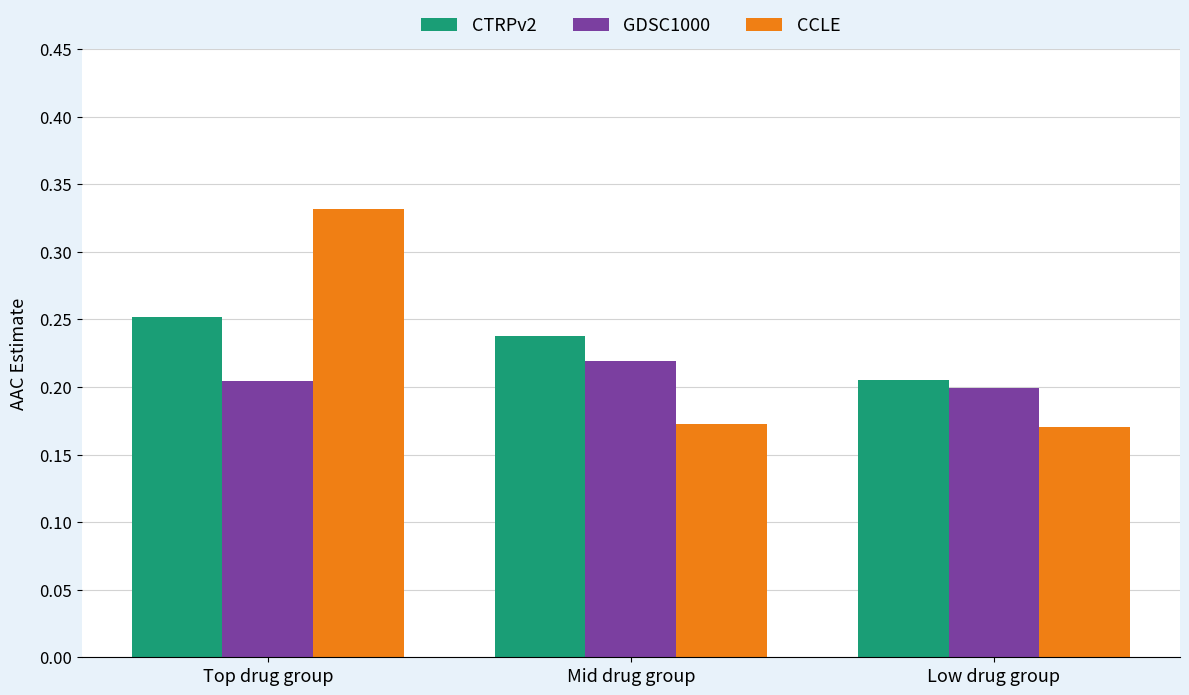

Which category has the highest value in the CCLE series?

Top drug group